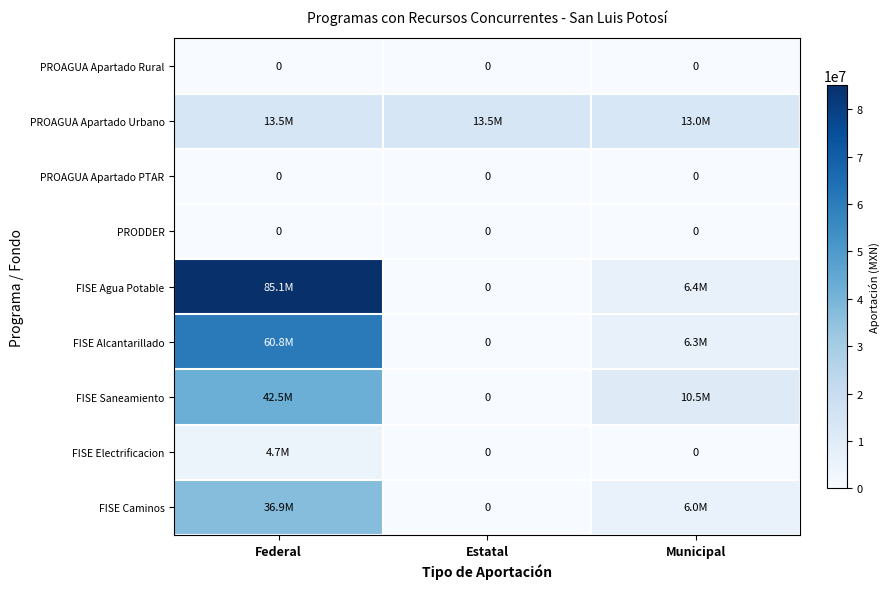

How many series are shown in this chart?

9